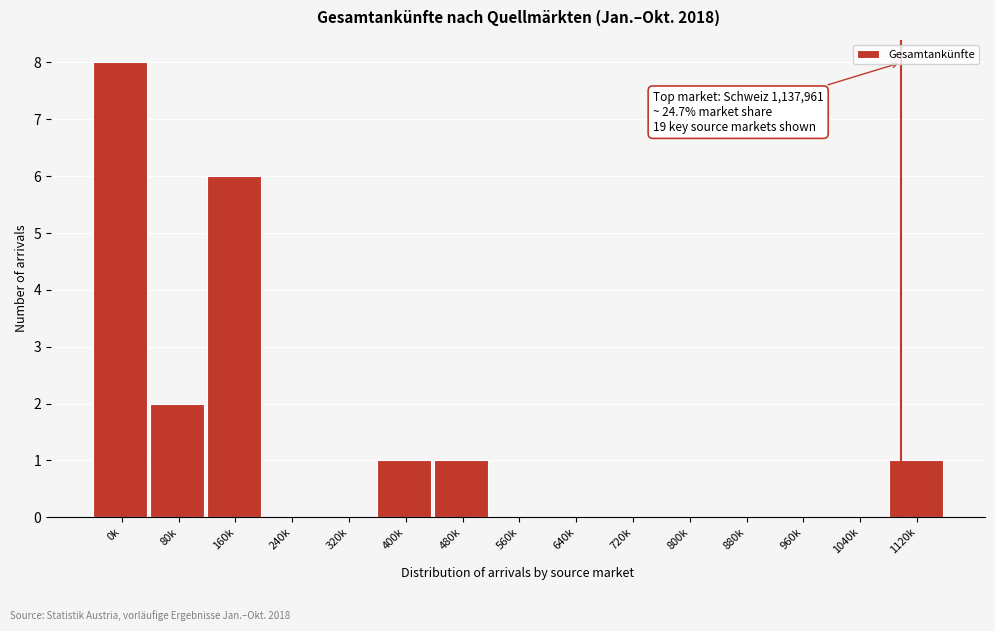

Reading right to left, transcribe all the data shown in this chart.

1120k=1	1040k=0	960k=0	880k=0	800k=0	720k=0	640k=0	560k=0	480k=1	400k=1	320k=0	240k=0	160k=6	80k=2	0k=8